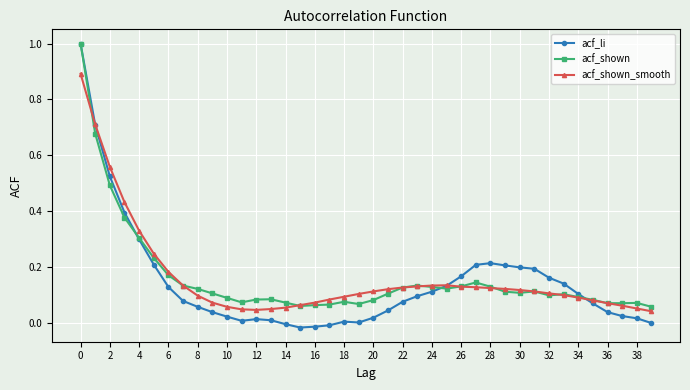

True or false: acf_shown has more than 1 interior local peaks.

True